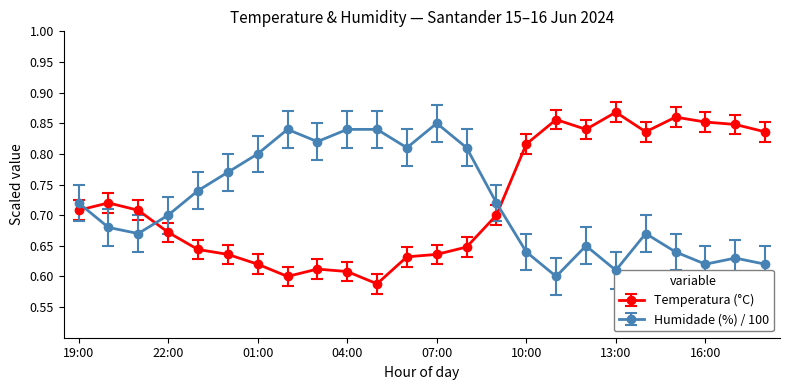

At how many categories does at least one series exceed 0?

24